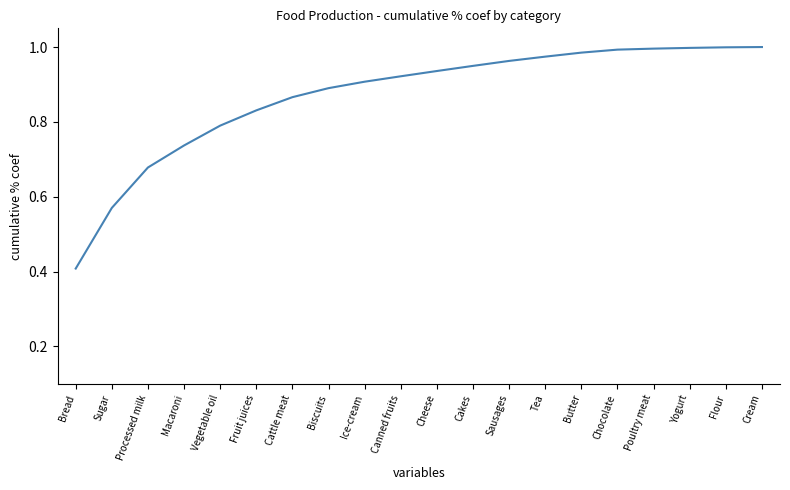

At which label is the value closest to 0?

Bread